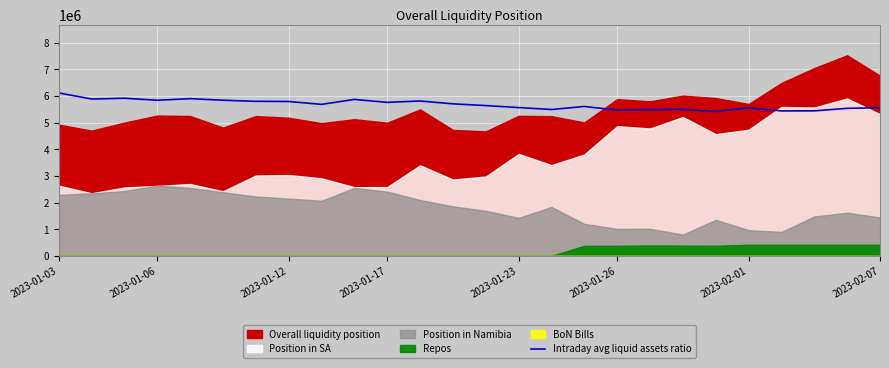

The value of Intraday avg liquid assets ratio at 2023-01-26 is 5471986.9. True or false?

True